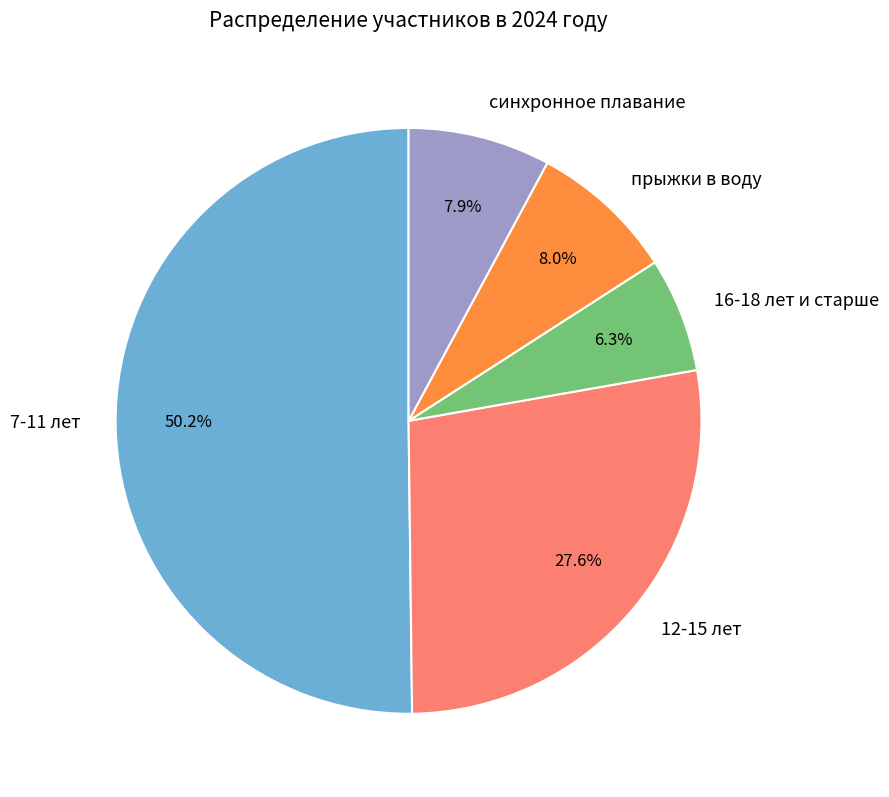

To the nearest percent, what is the difference between the largest and smallest slice percentages?

44%